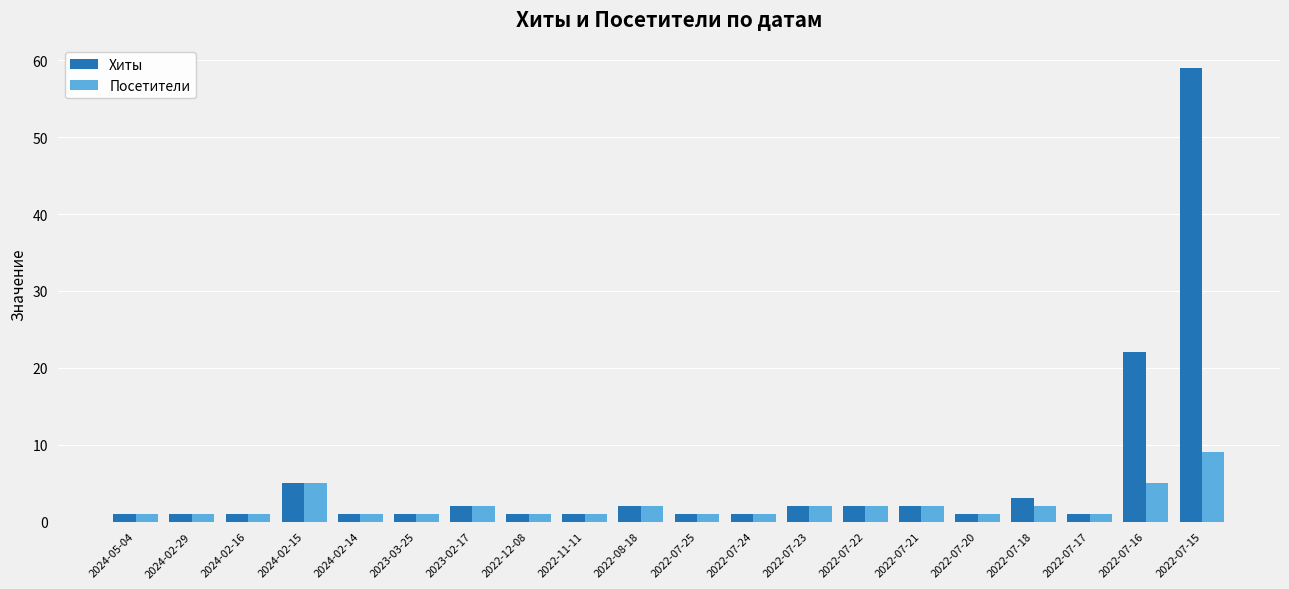

What are all the series names shown in the legend?

Хиты, Посетители